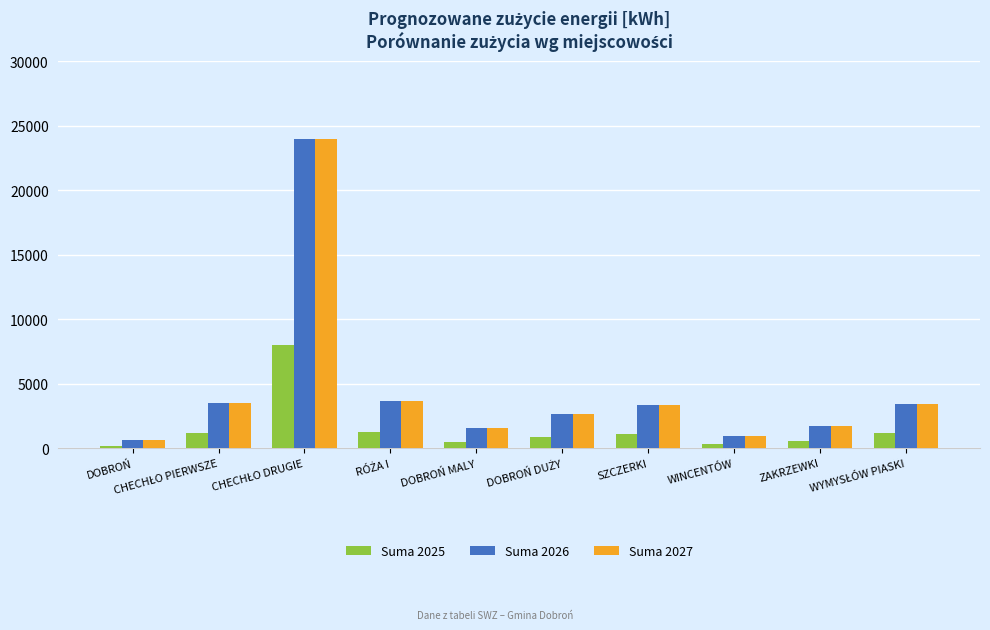

The Suma 2025 series shows 574.3 at ZAKRZEWKI. True or false?

True